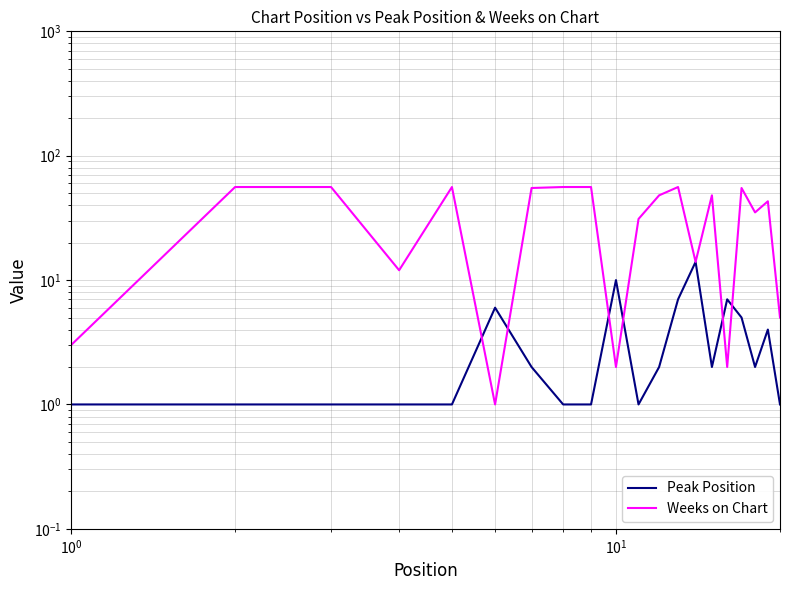

What is the maximum value shown in the chart?

56